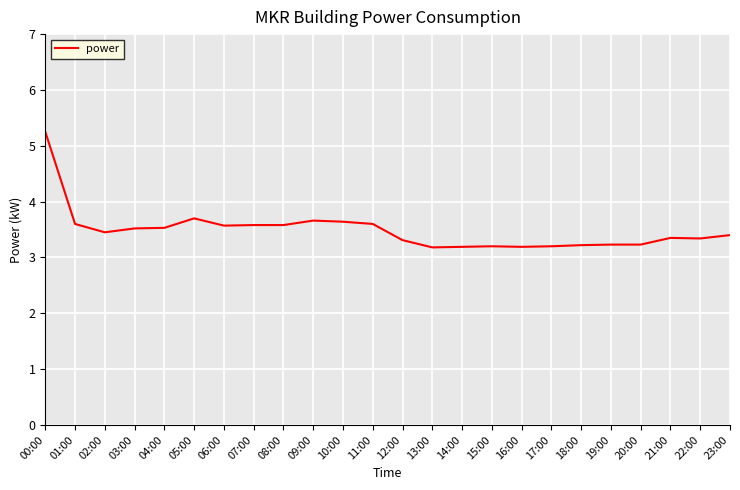

What is the ratio of the value at 07:00 to the value at 21:00?

1.1